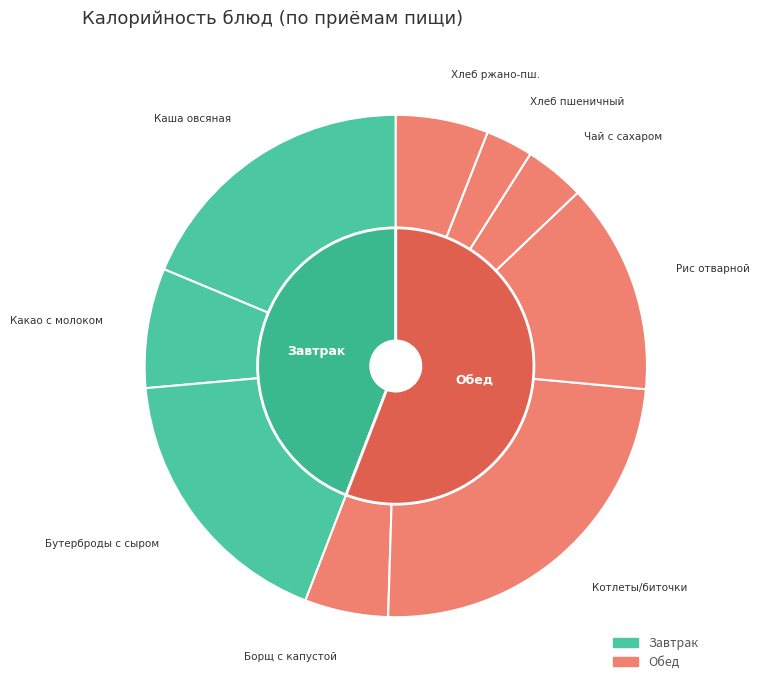

To the nearest percent, what portion does Борщ с капустой и картофелем represent?

5%